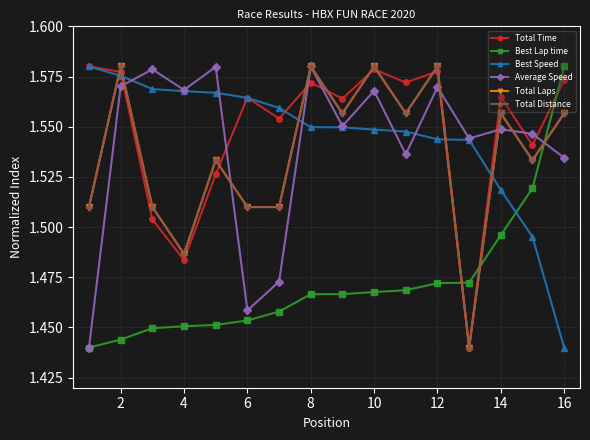

At which label is Total Laps closest to 1?

12